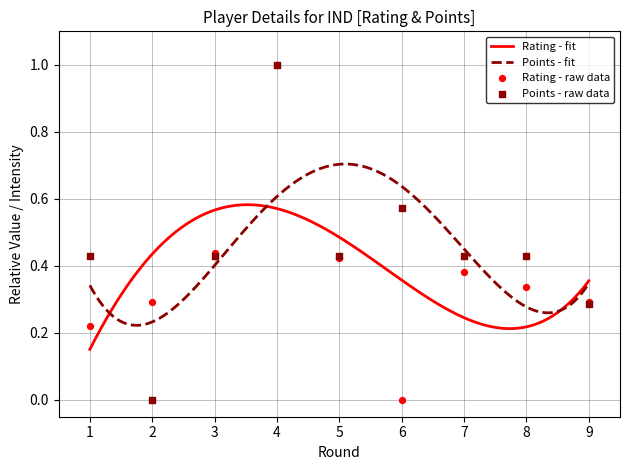

Is the value of Points (Очки) at 7 greater than the value of Rating (Рейт.) at 7?

Yes